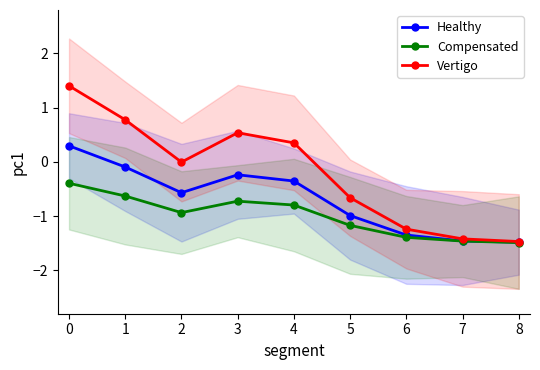

Rank the series at 1 from highest to lowest value.

Vertigo, Healthy, Compensated